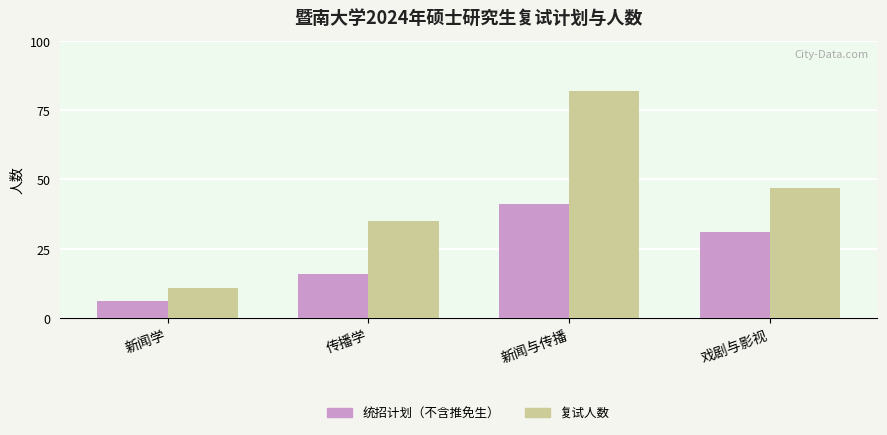

Reading right to left, list all the values displayed in this chart.

统招计划（不含推免生）: 戏剧与影视=31	新闻与传播=41	传播学=16	新闻学=6
复试人数: 戏剧与影视=47	新闻与传播=82	传播学=35	新闻学=11